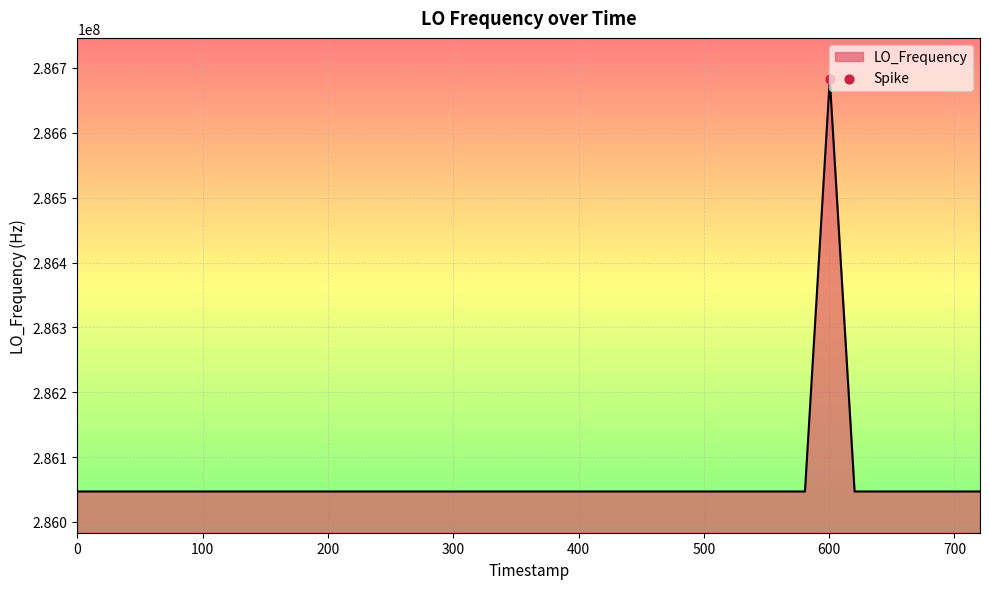

What is the maximum value shown in the chart?

286682705.4